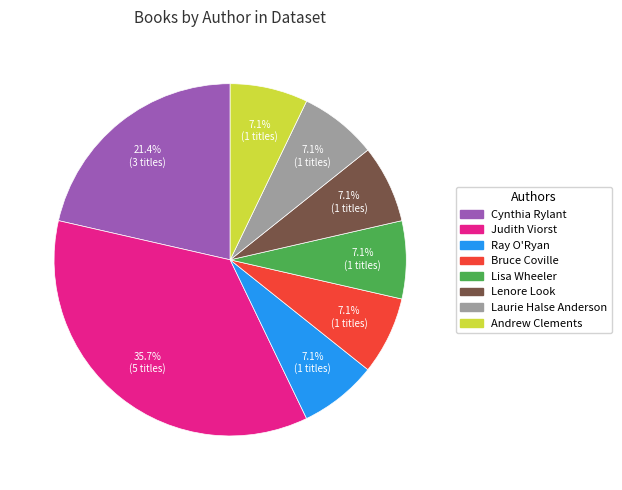

Does any single category account for the majority?

No